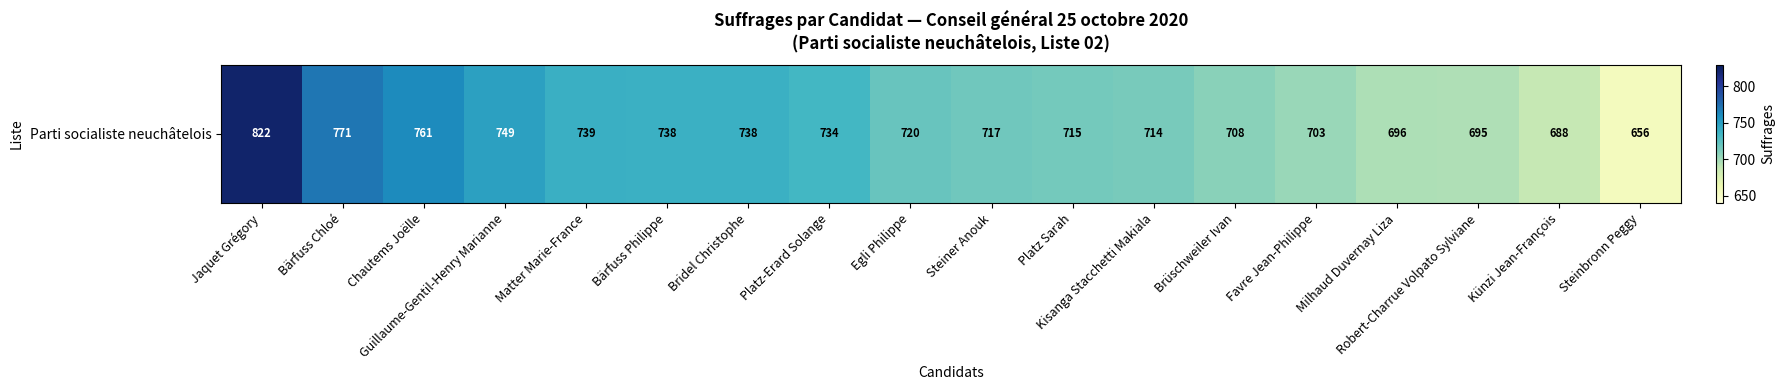

Which label corresponds to the largest value in the chart?

Jaquet Grégory